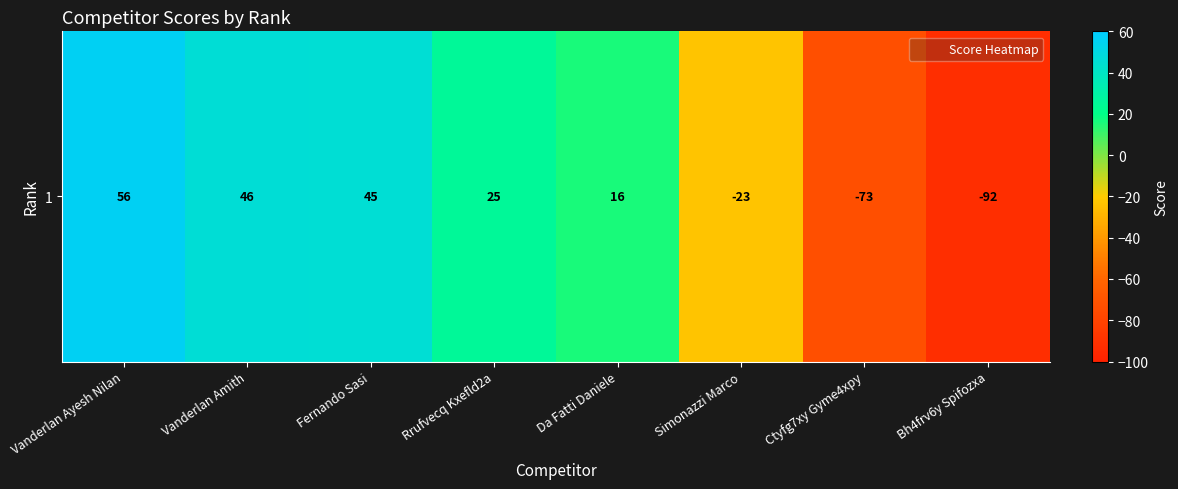

At which label is the value closest to -18?

Simonazzi Marco